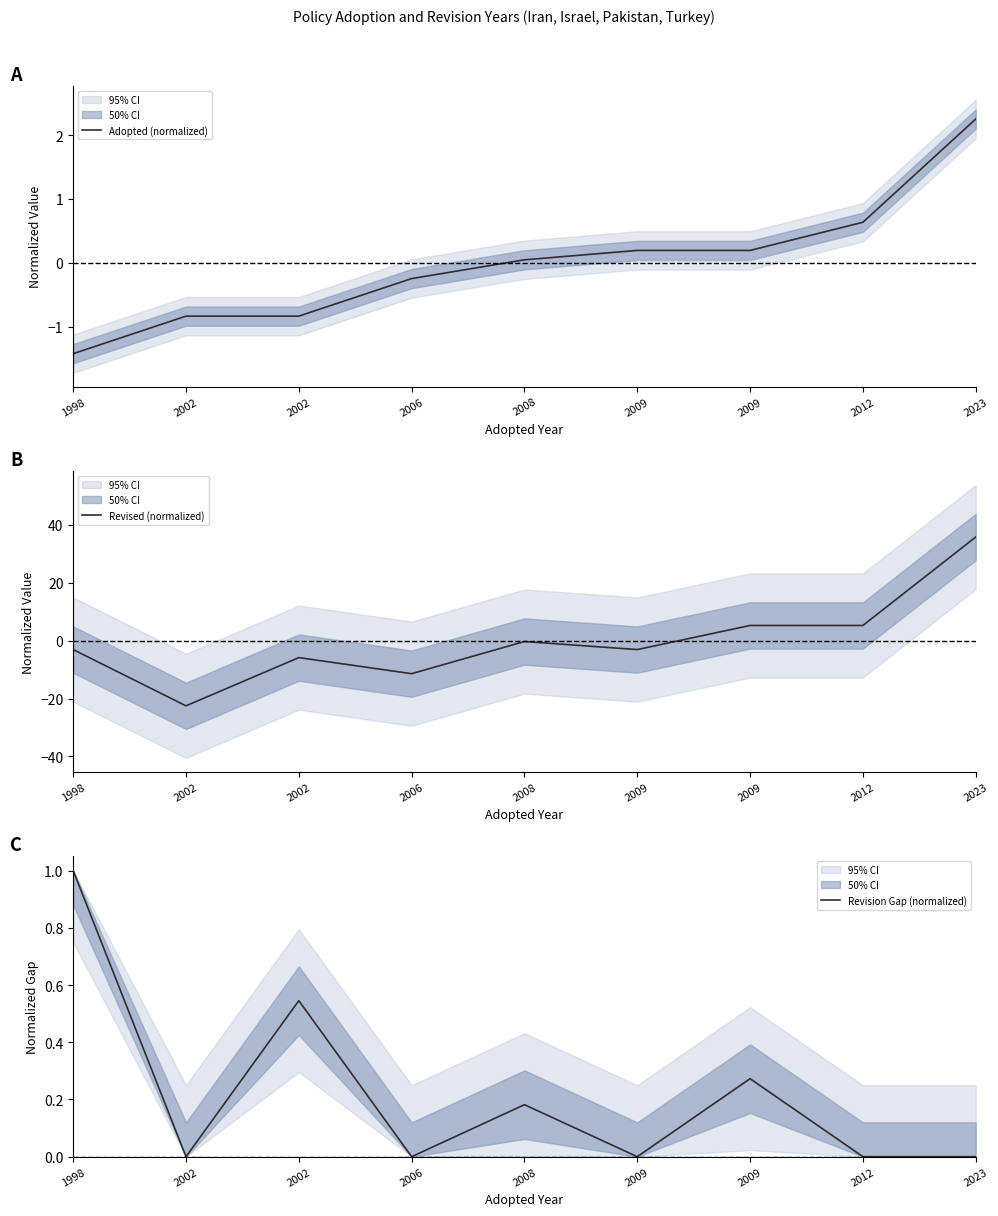

True or false: Revised (normalized) has a value of 56.6 at 2023.

False